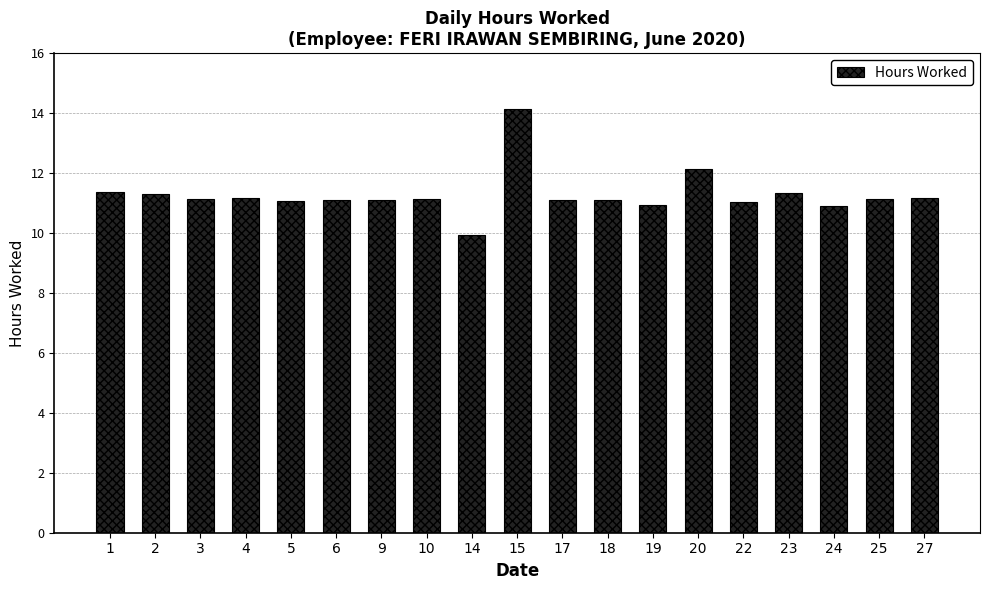

Which label corresponds to the smallest value in the chart?

14